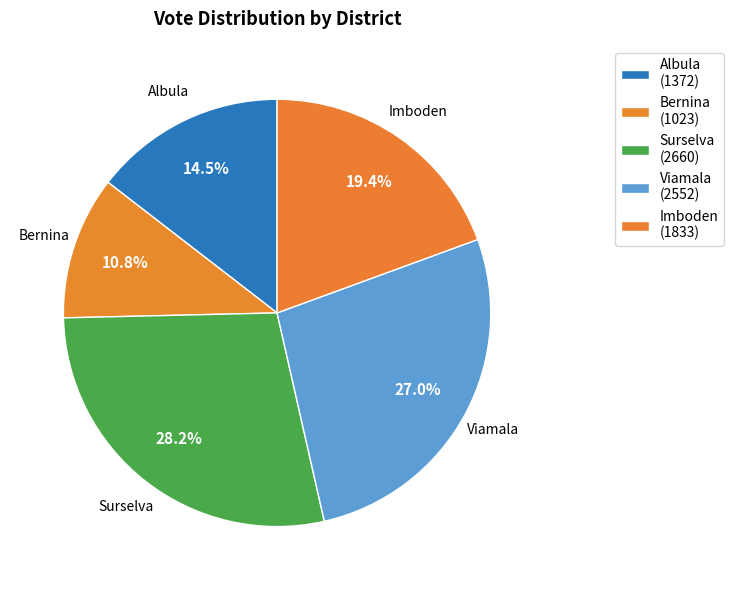

What is the smallest slice in the pie chart?

Bernina